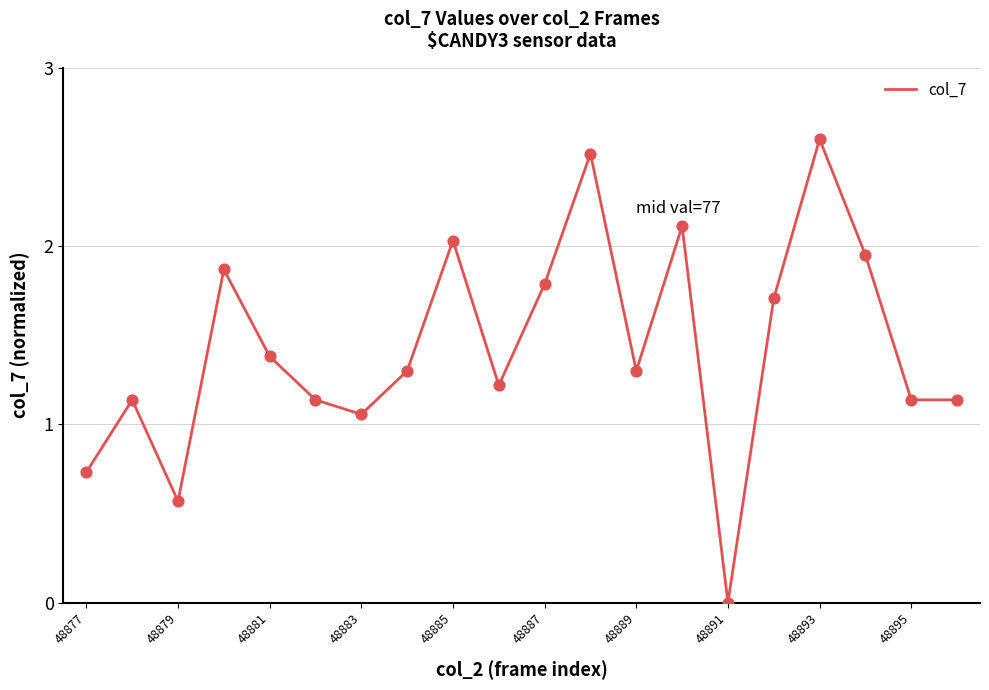

What is the difference between the maximum and minimum values?

2.6